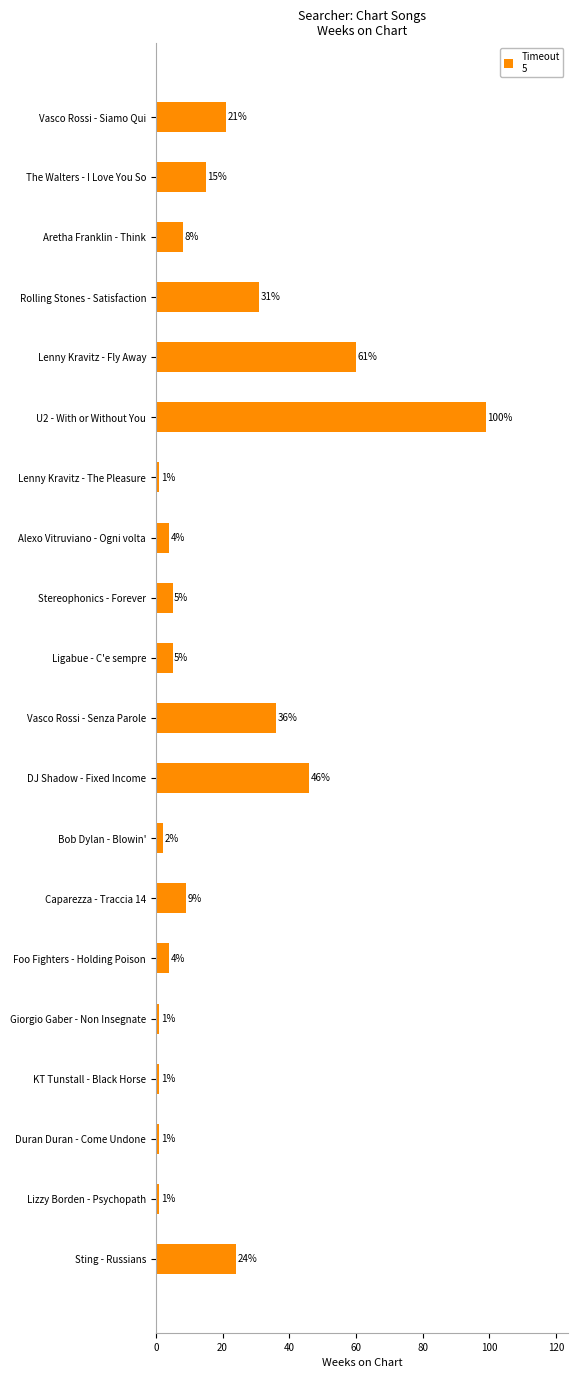

Which has a higher value, Bob Dylan - Blowin' or Ligabue - C'e sempre?

Ligabue - C'e sempre